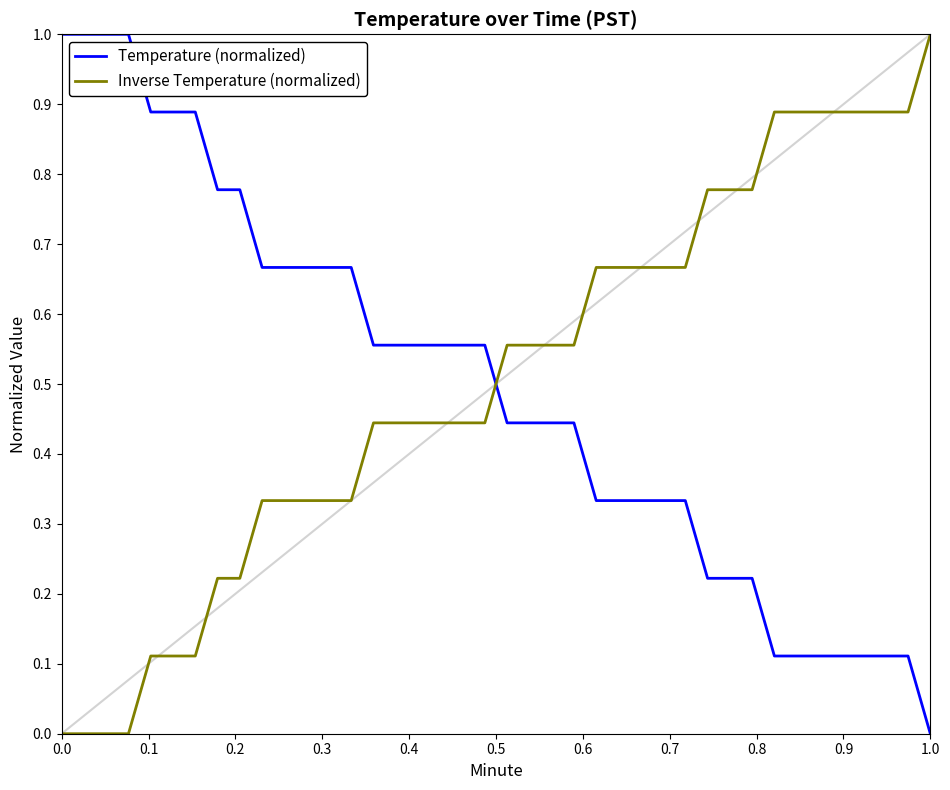

How many intersections are there between Inverse Temperature (normalized) and Temperature (normalized)?

1